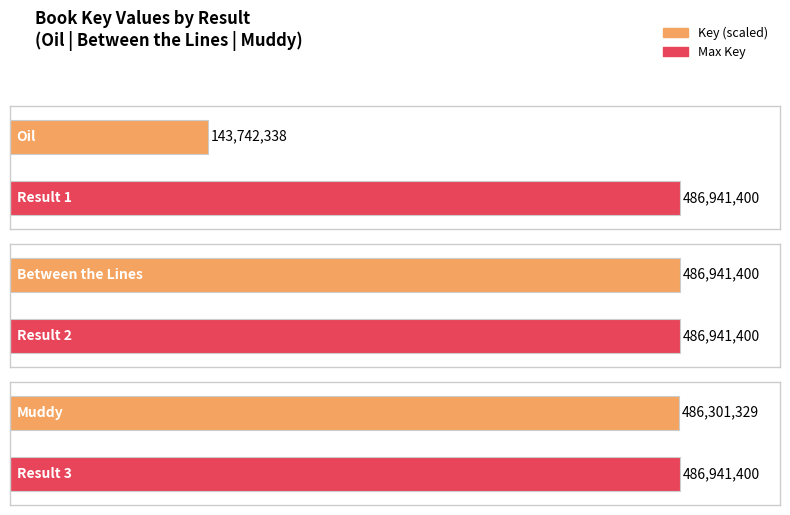

Between 2 and 3, which is larger?

2